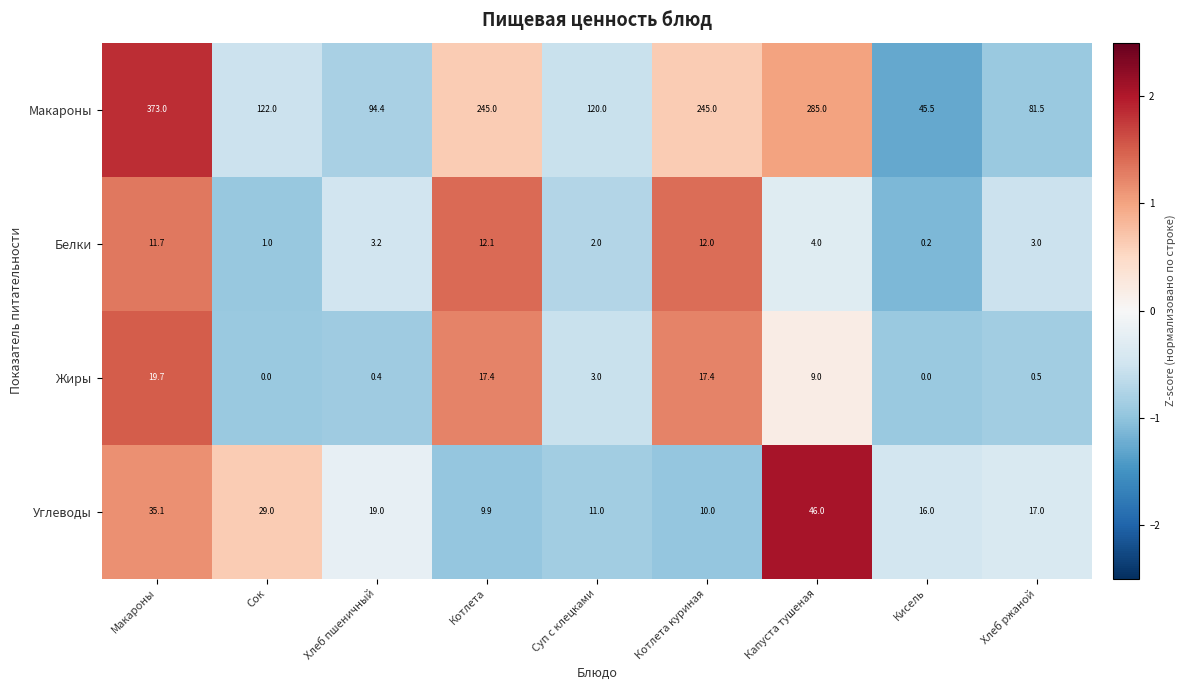

List the series in order of their peak value, highest first.

Макароны, Углеводы, Жиры, Белки